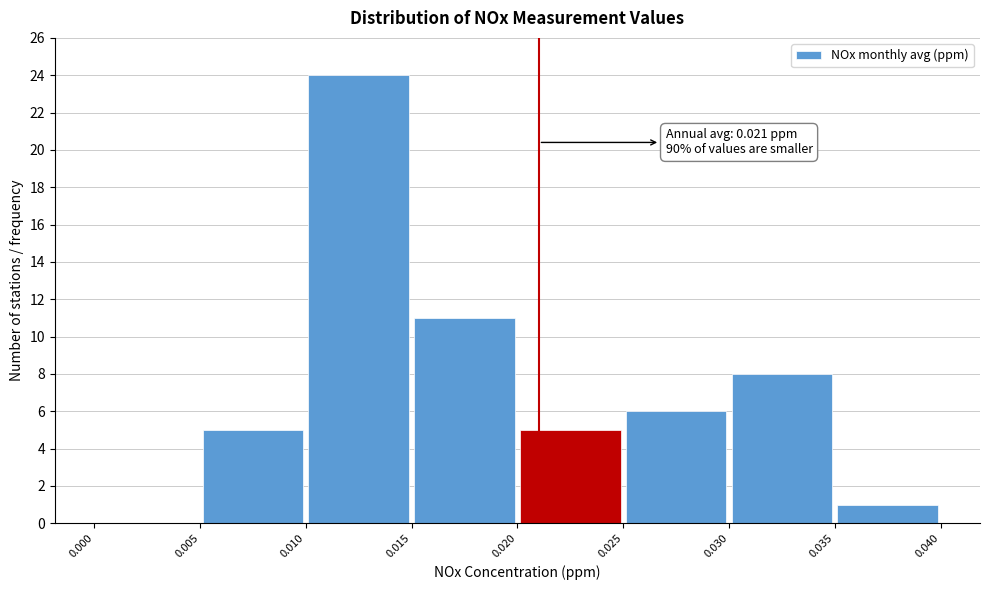

Which range on the x-axis has the tallest bar?

0.010 to 0.015